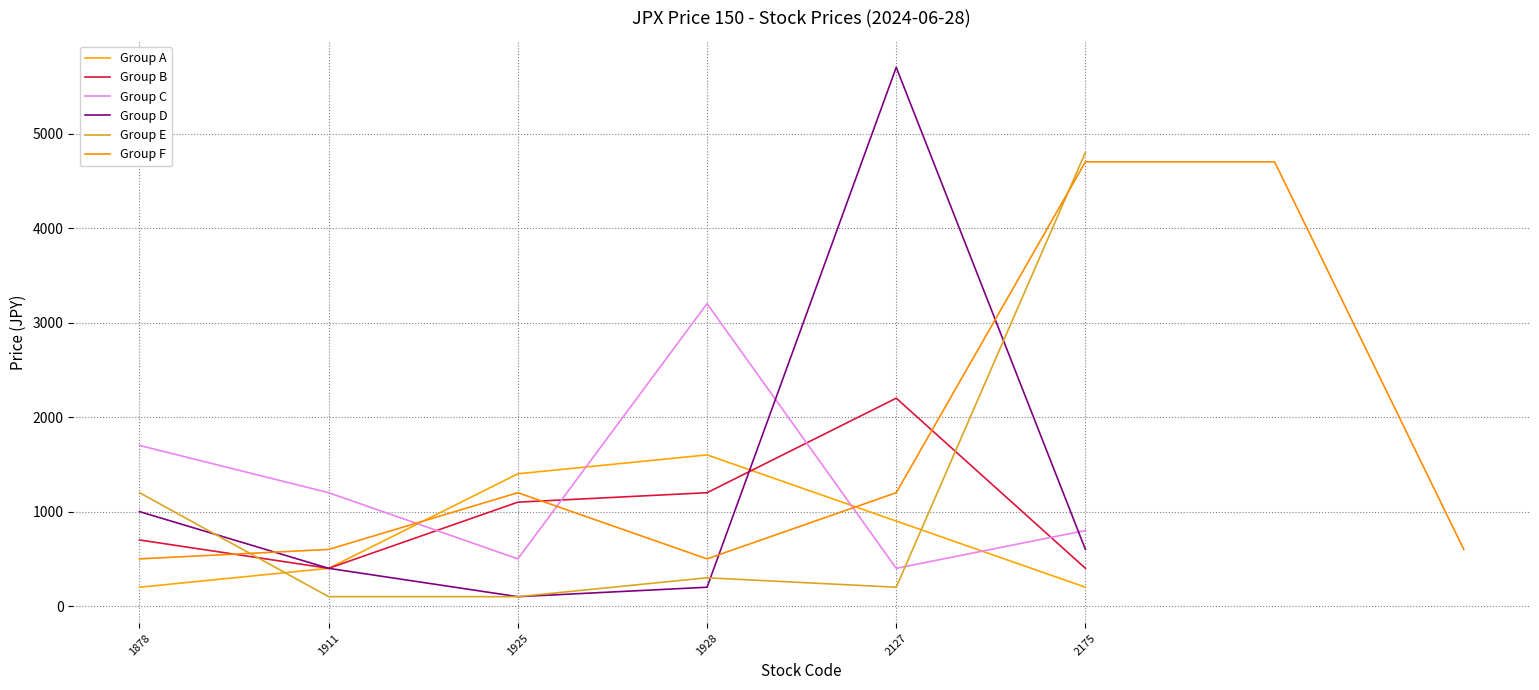

Where is Group E nearest to the value 2450?

1878